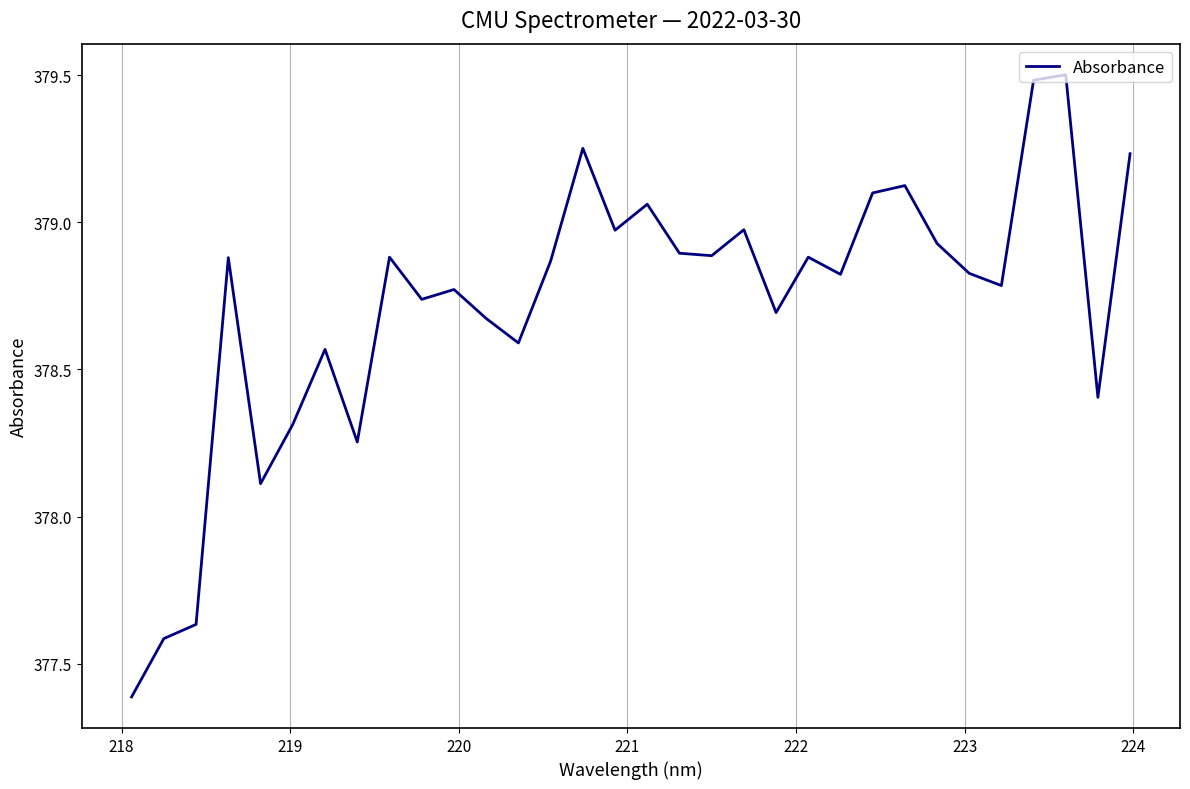

What is the smallest value displayed?

377.4